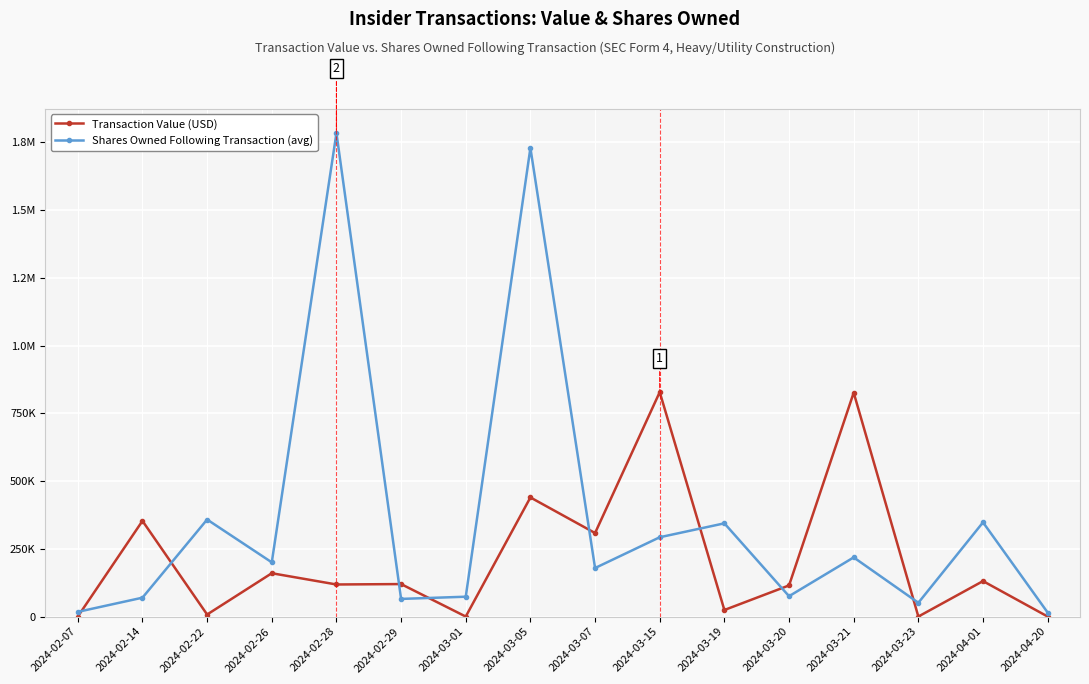

At which category is the sum across all series the highest?

2024-03-05